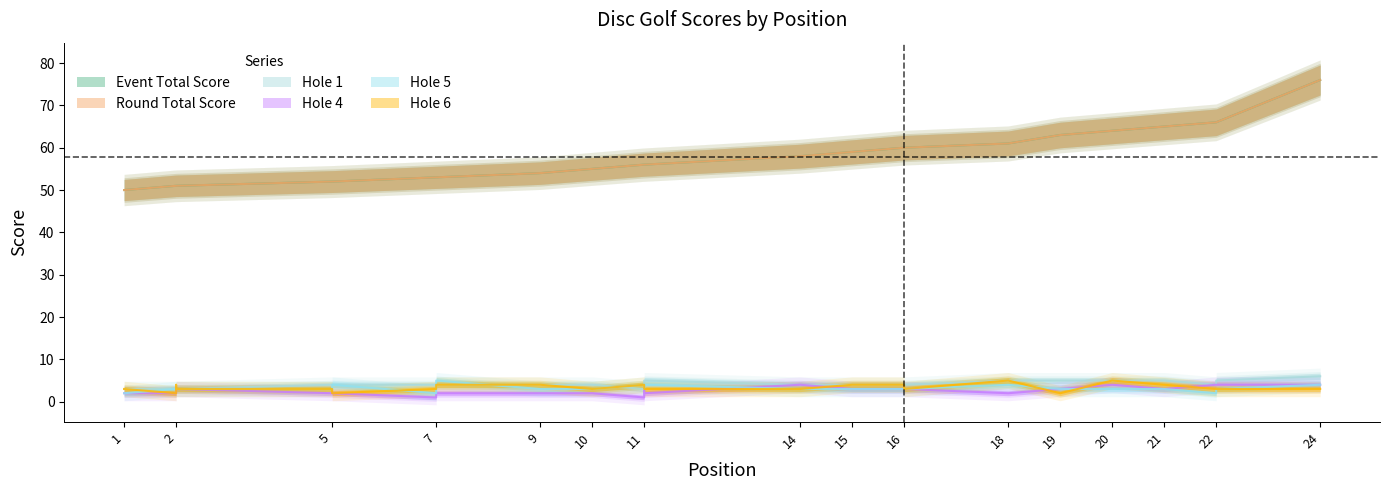

Where is the first local maximum for hole_4?

2